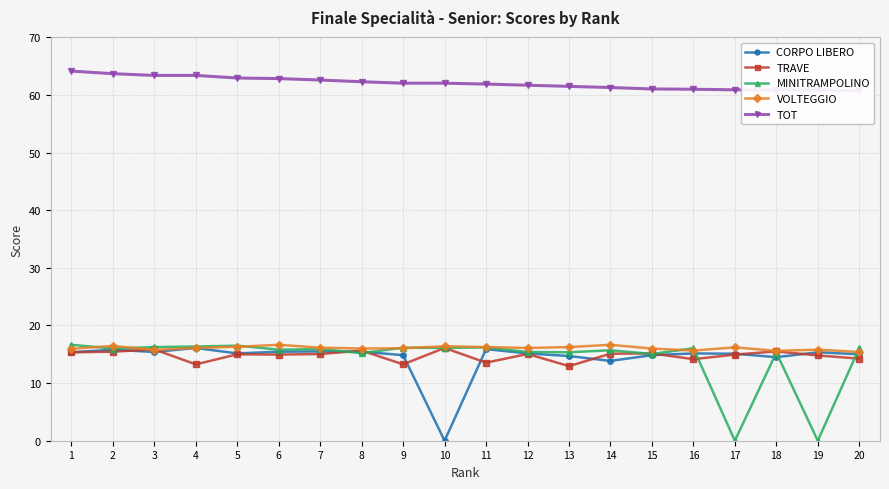

Between 5 and 17, which series saw the biggest shift?

MINITRAMPOLINO